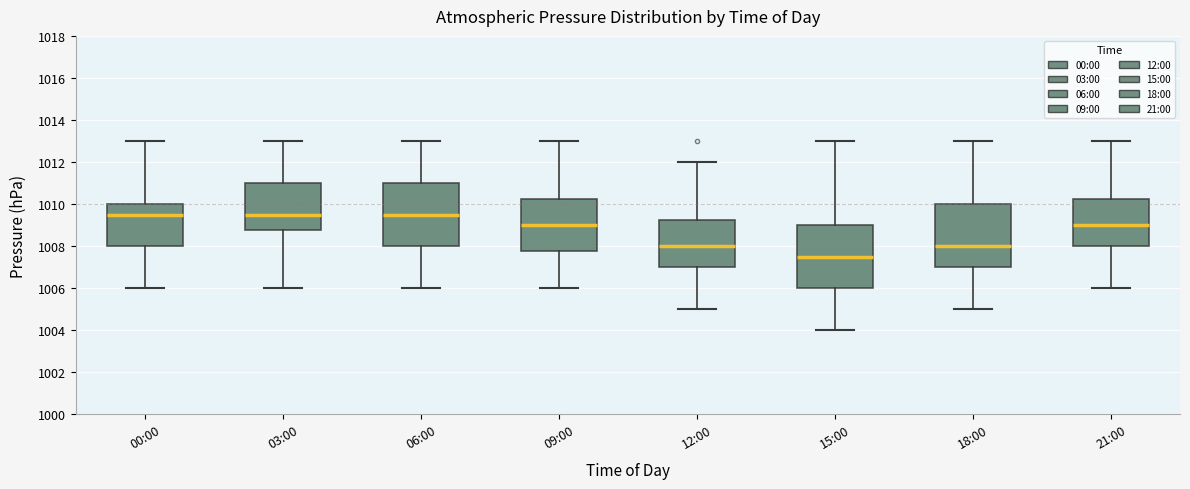

Which box's median line is the lowest?

15:00